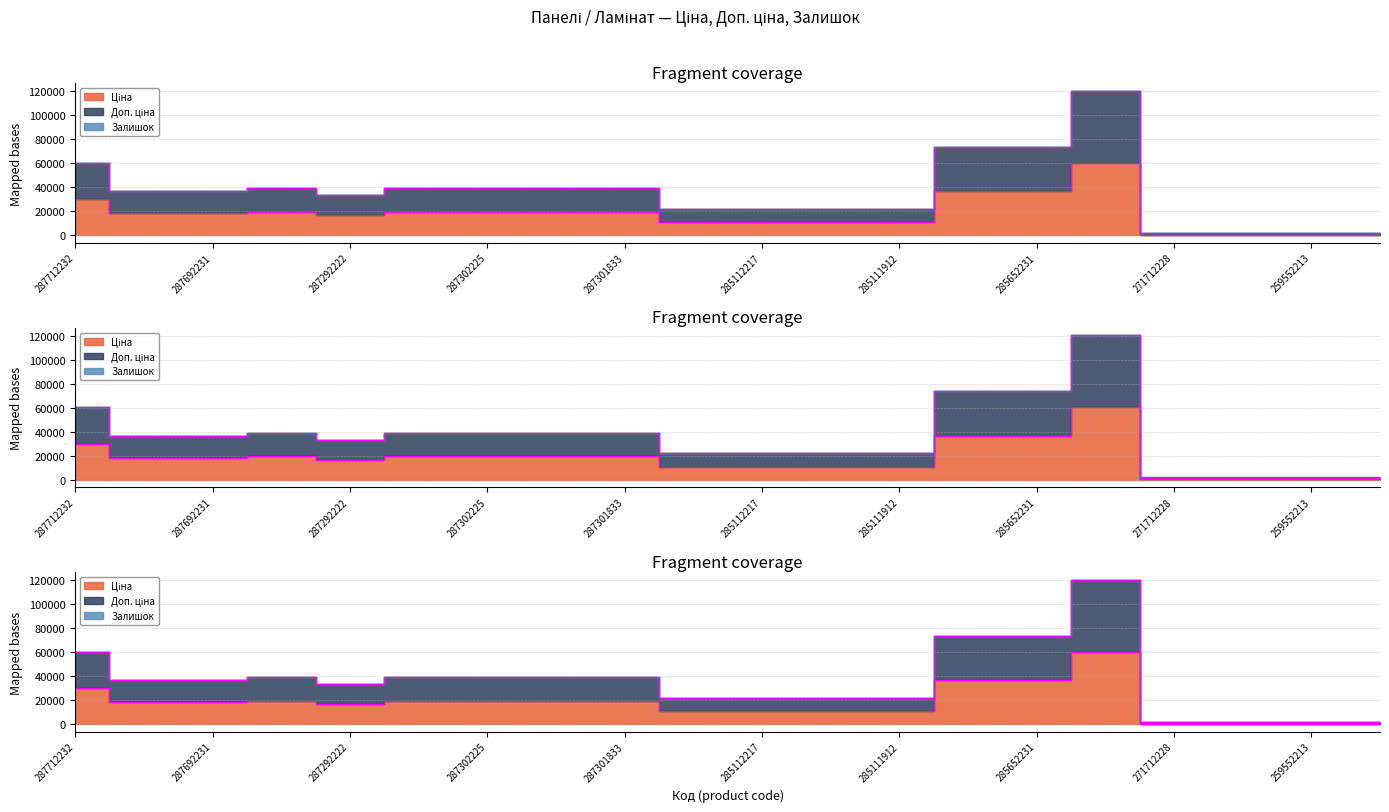

What is the label of the 9th point from the left?

287301833